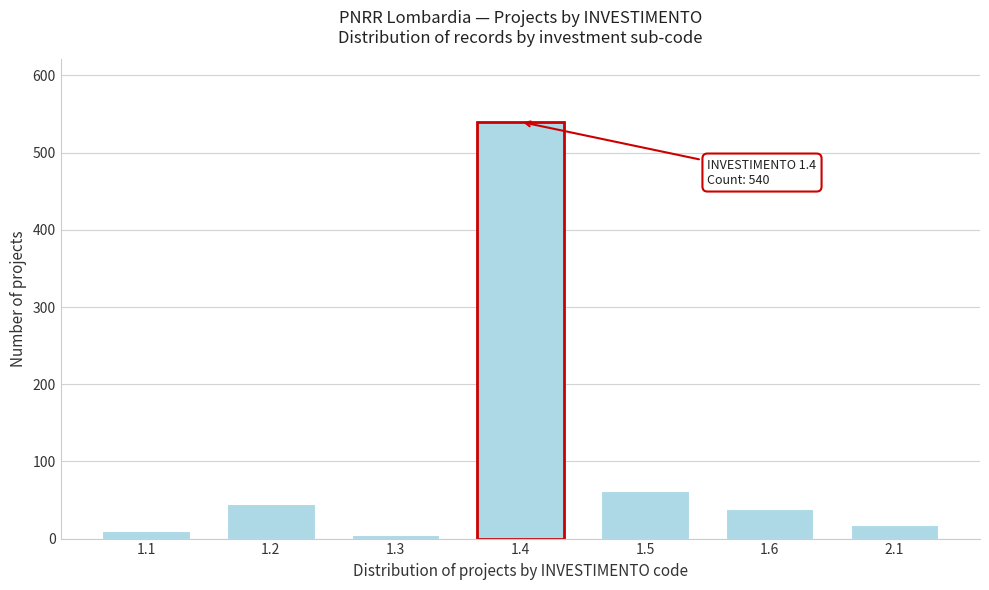

Reading right to left, what are all the values shown in this chart?

2.1=18	1.6=38	1.5=62	1.4=540	1.3=5	1.2=45	1.1=10